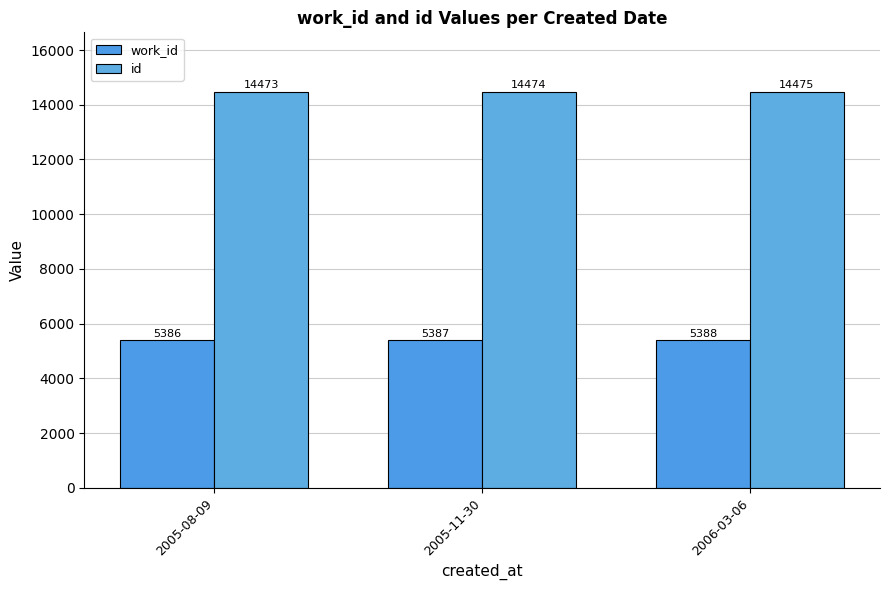

What is the difference between the id values at 2006-03-06 and 2005-11-30?

1